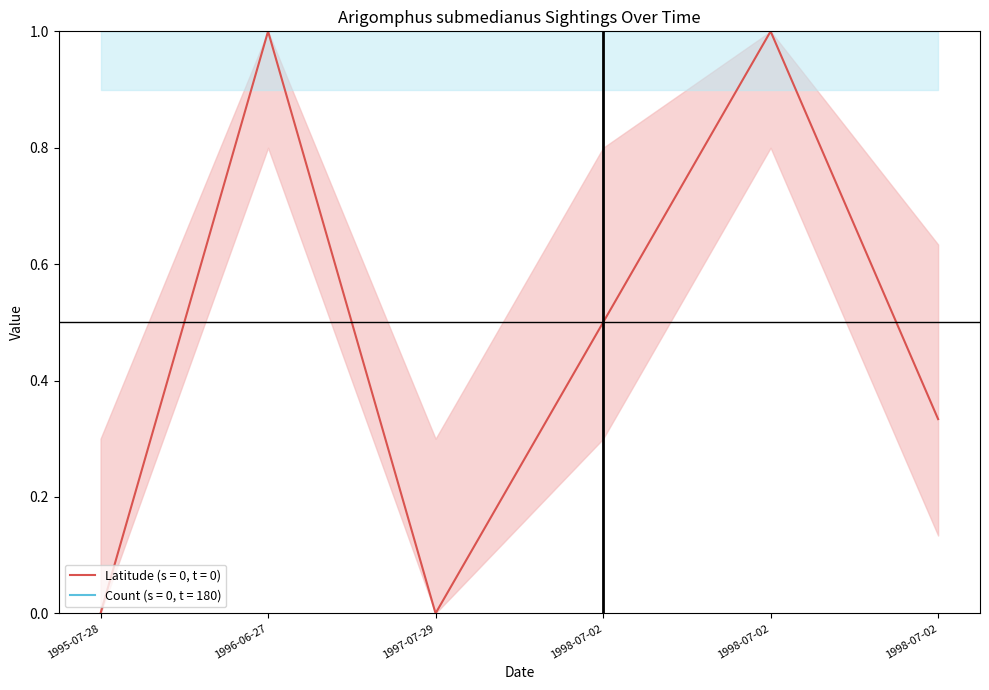

Where is the data nearest to the value 0?

1995-07-28